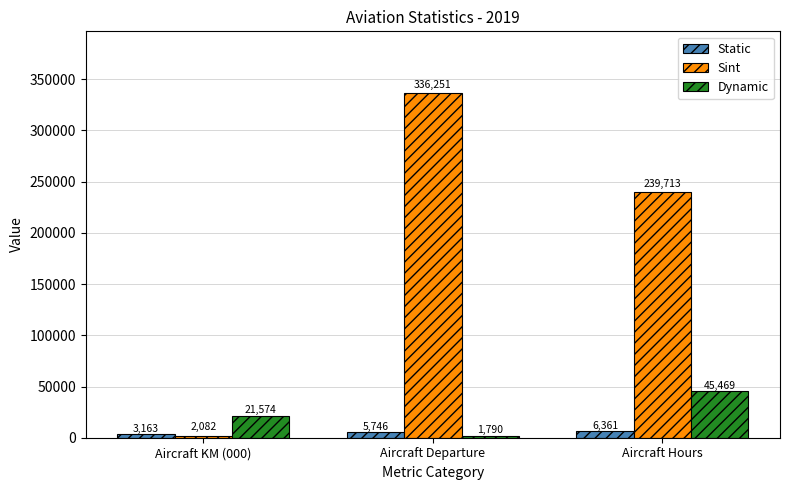

At which label is Static closest to 4762?

Aircraft Departure